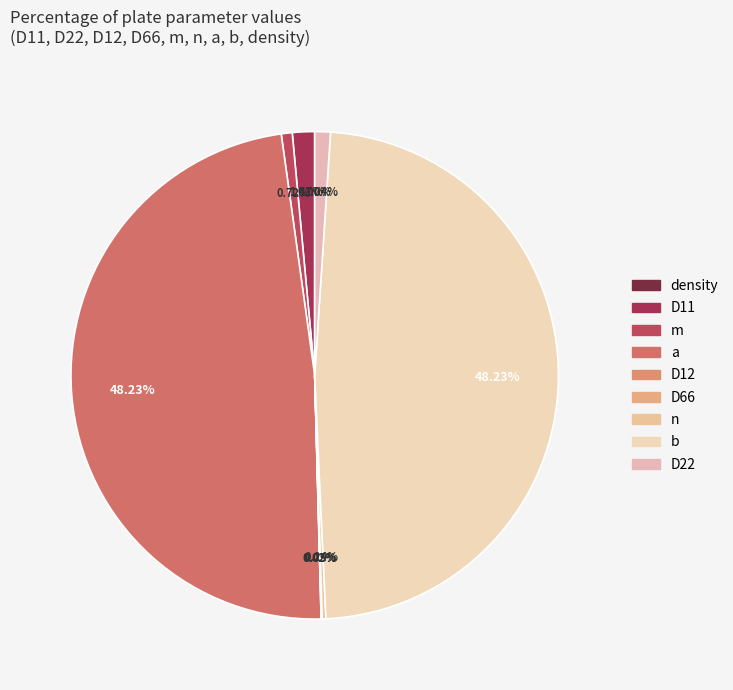

How many segments does this pie chart have?

9